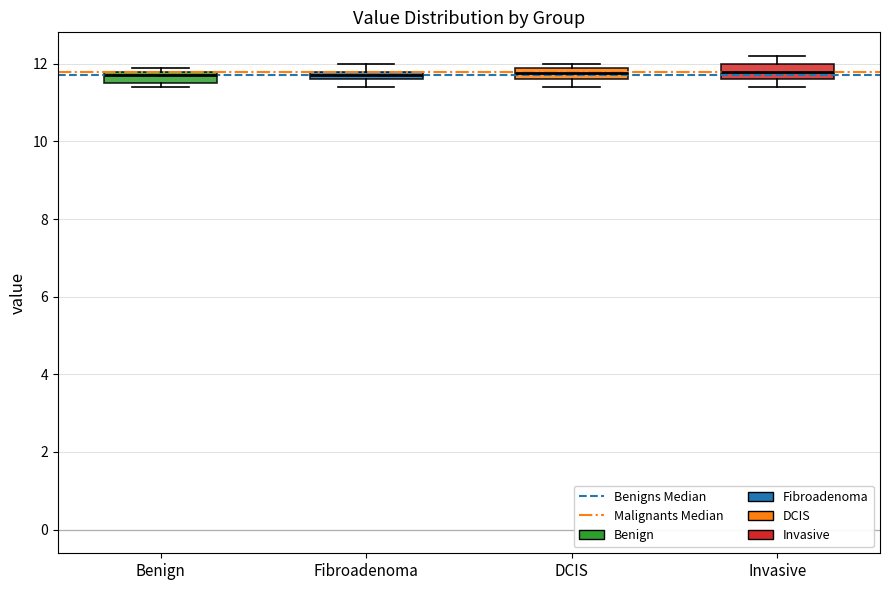

Where is the lower edge of the box for Benign on the y-axis? The values are not printed on the chart, so give them approximately, as read against the axis.

11.6